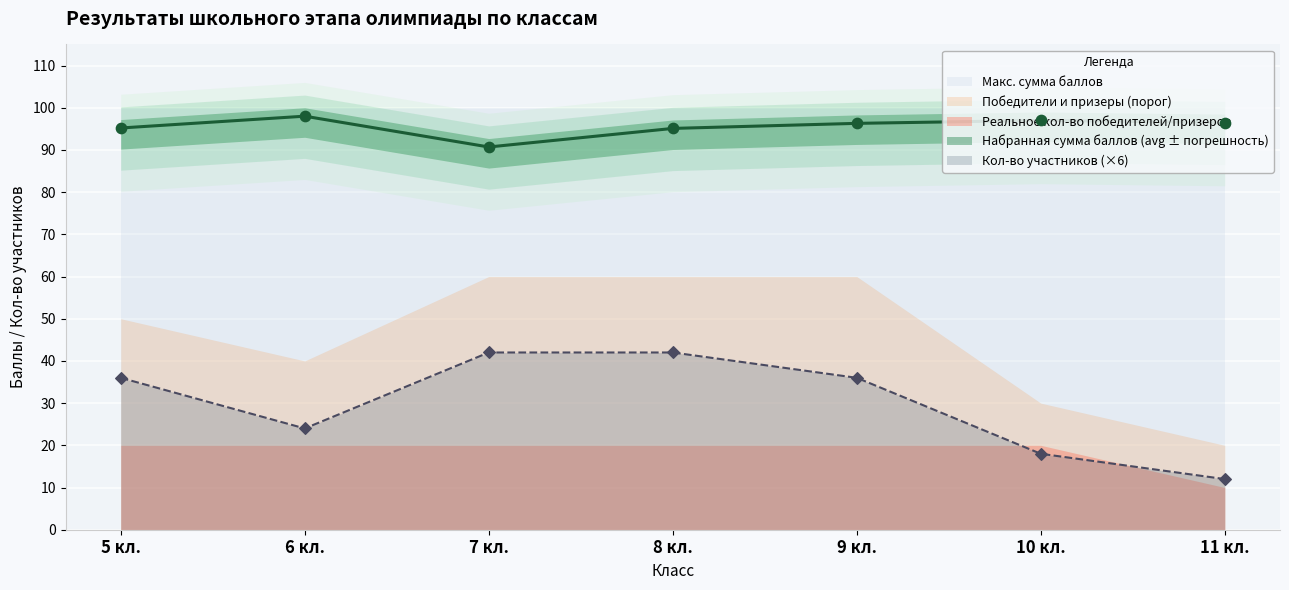

Is the value of Набранная сумма баллов (avg) at 5 кл. greater than the value of Кол-во участников at 10 кл.?

Yes